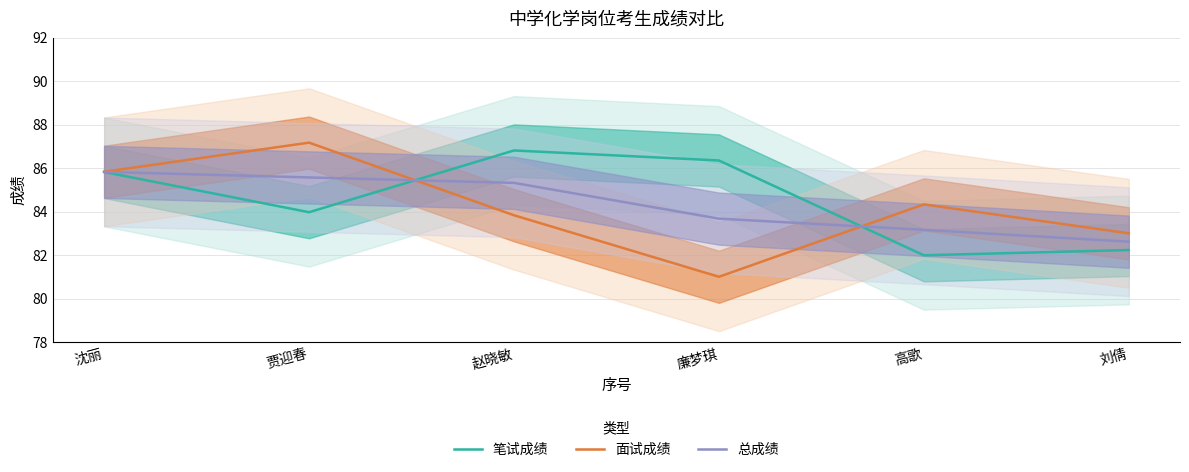

Reading left to right, list all the values displayed in this chart.

笔试成绩: 85.8	84.0	86.8	86.3	82.0	82.2
面试成绩: 85.8	87.2	83.8	81.0	84.3	83.0
总成绩: 85.8	85.6	85.3	83.7	83.2	82.6